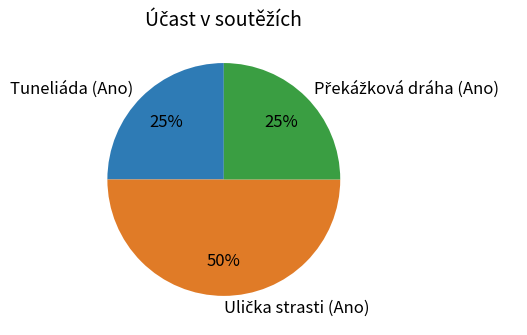

The Tuneliáda (Ano) slice represents 25% of the pie. True or false?

True